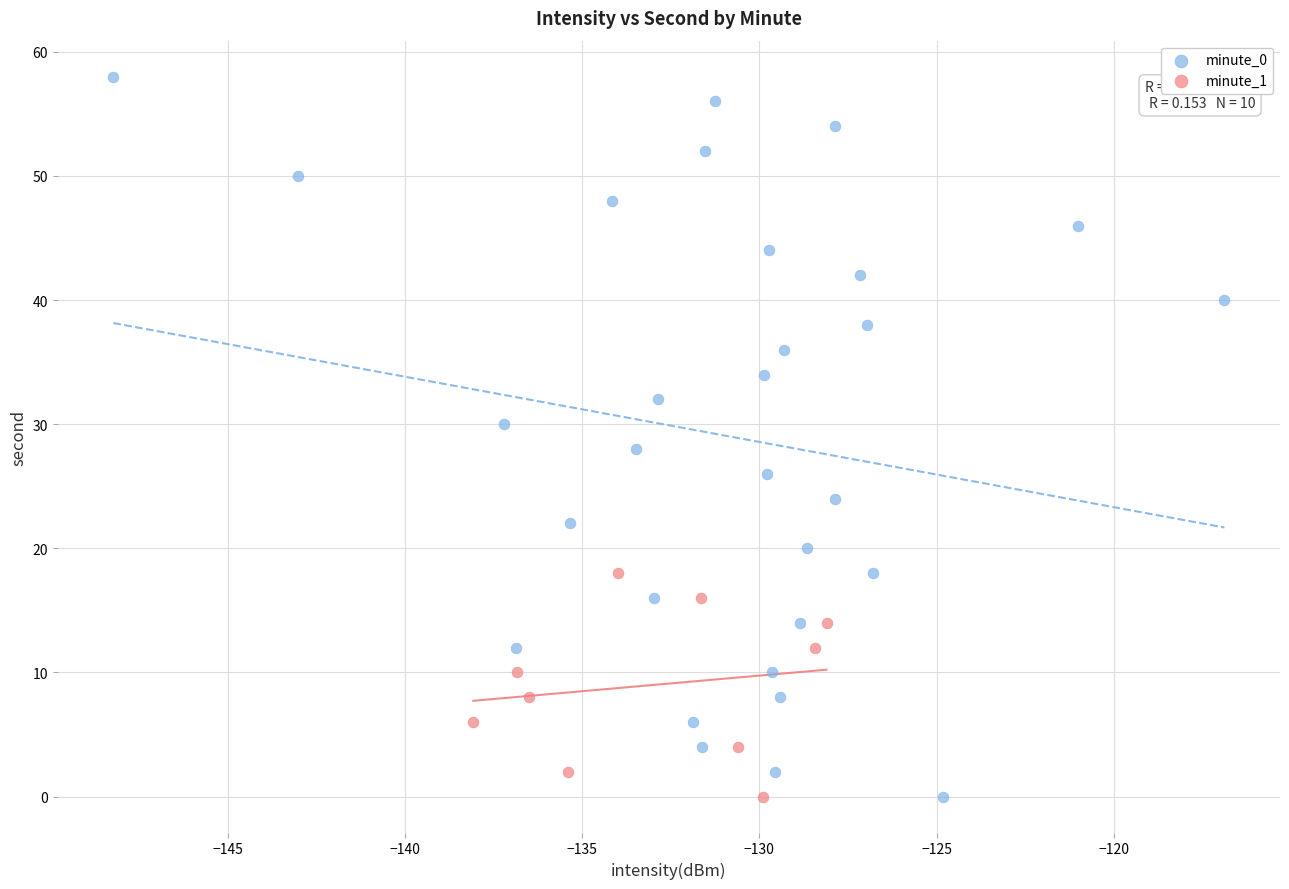

Which series has the largest Y range (max minus min)?

minute_0